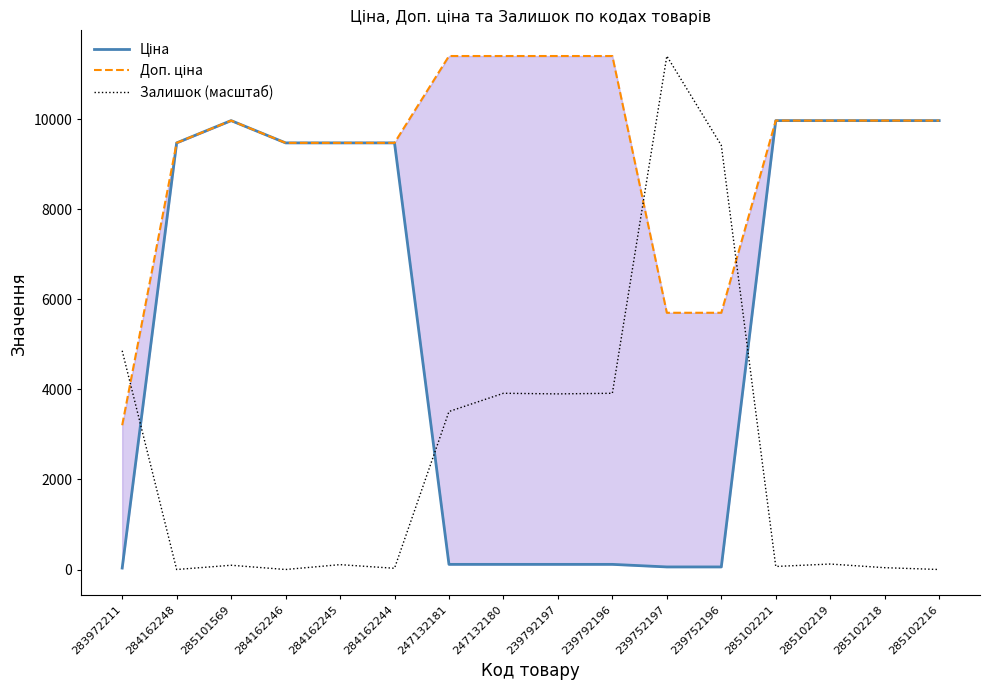

Is this an area chart (filled region under the line)?

No